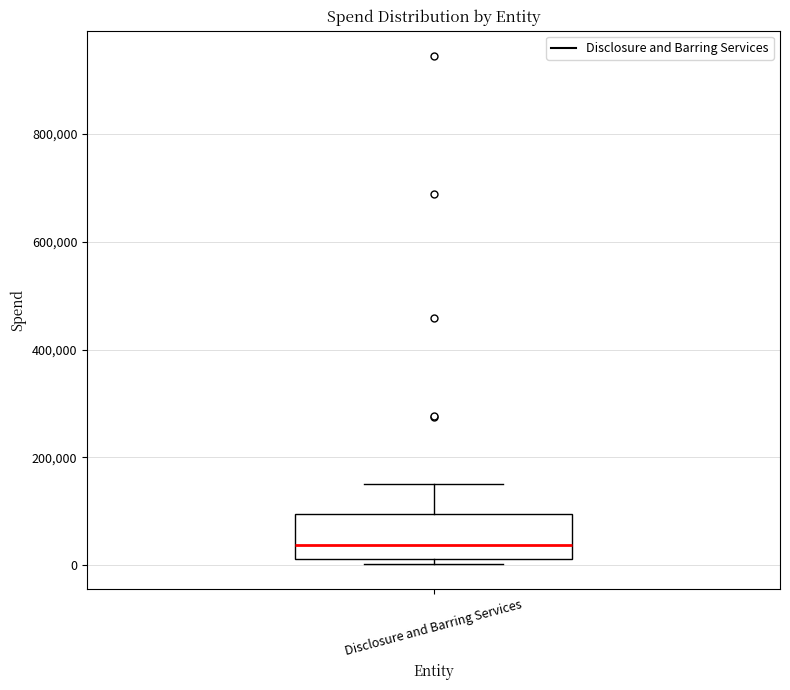

Read this box plot against the y-axis: the position of the median line, the range covered by the box, and the ends of both whiskers. The values are not printed on the chart, so give them approximately, as read against the axis.

median 40000, box 20000 to 100000, whiskers 0 to 140000